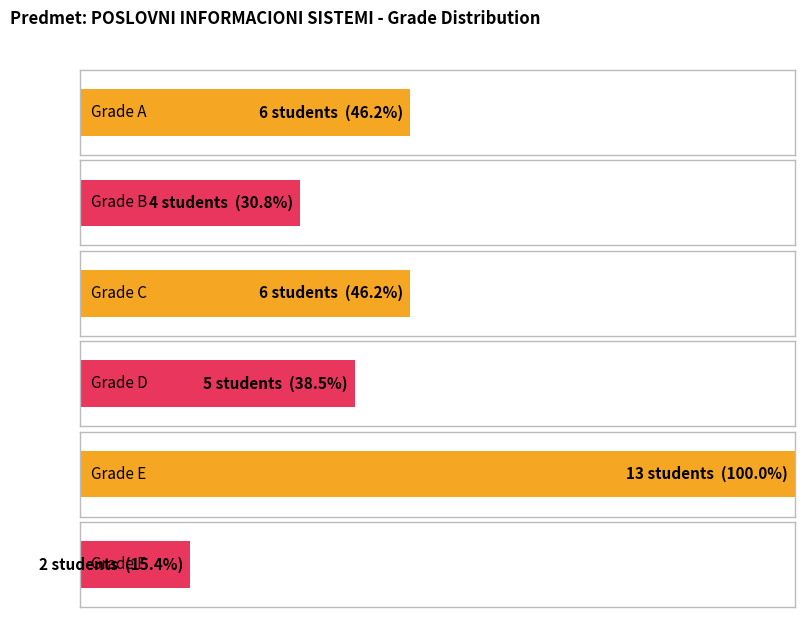

What is the difference between the maximum and minimum values?

11